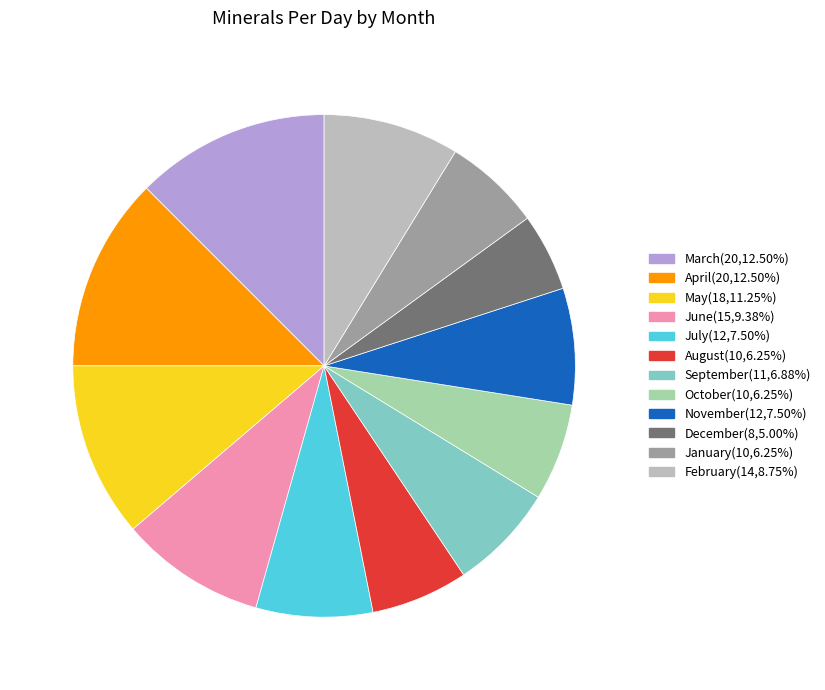

Is the sum of December and January greater than half?

No